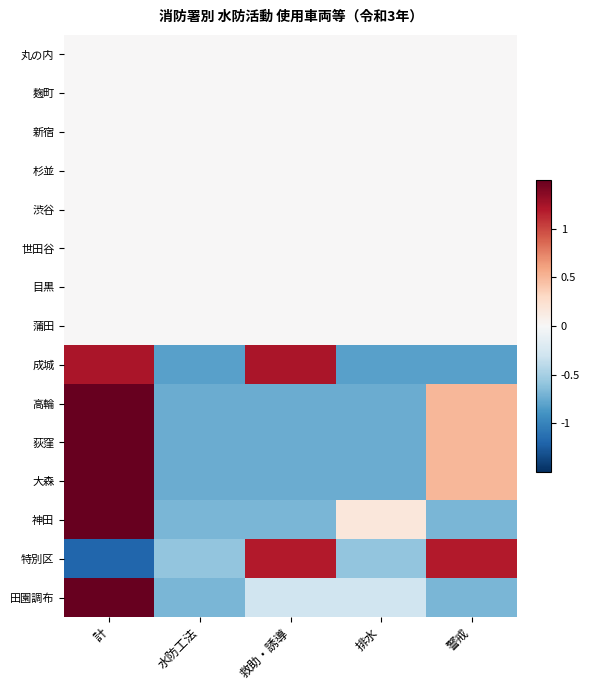

Which series changed the most between 水防工法 and 排水?

神田